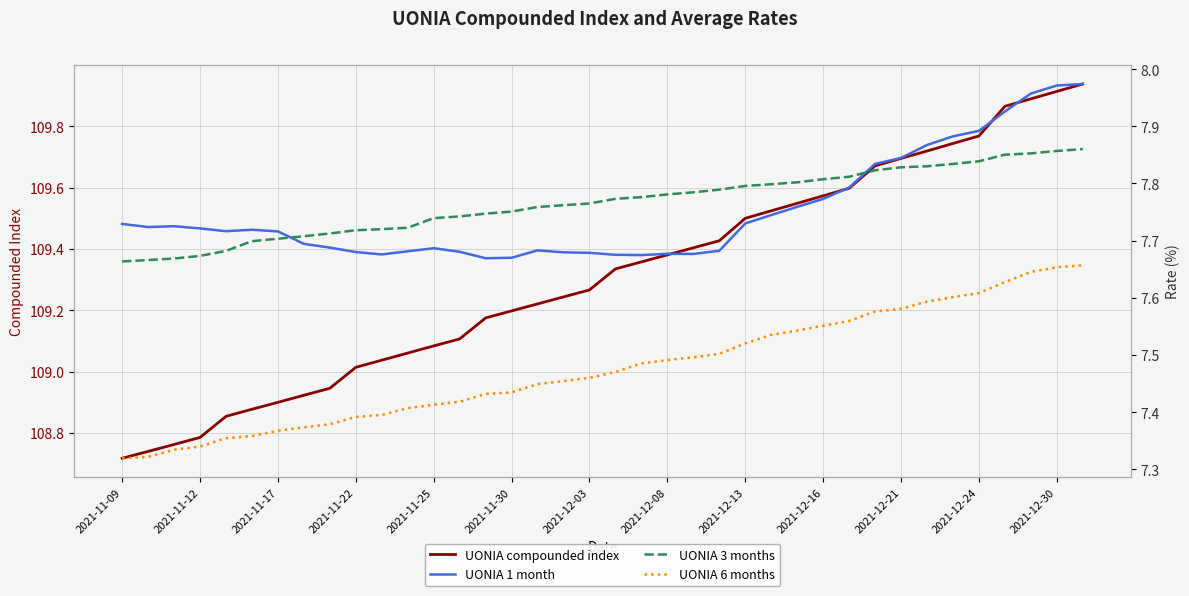

Where does the UONIA compounded index series first go above 109?

2021-11-22